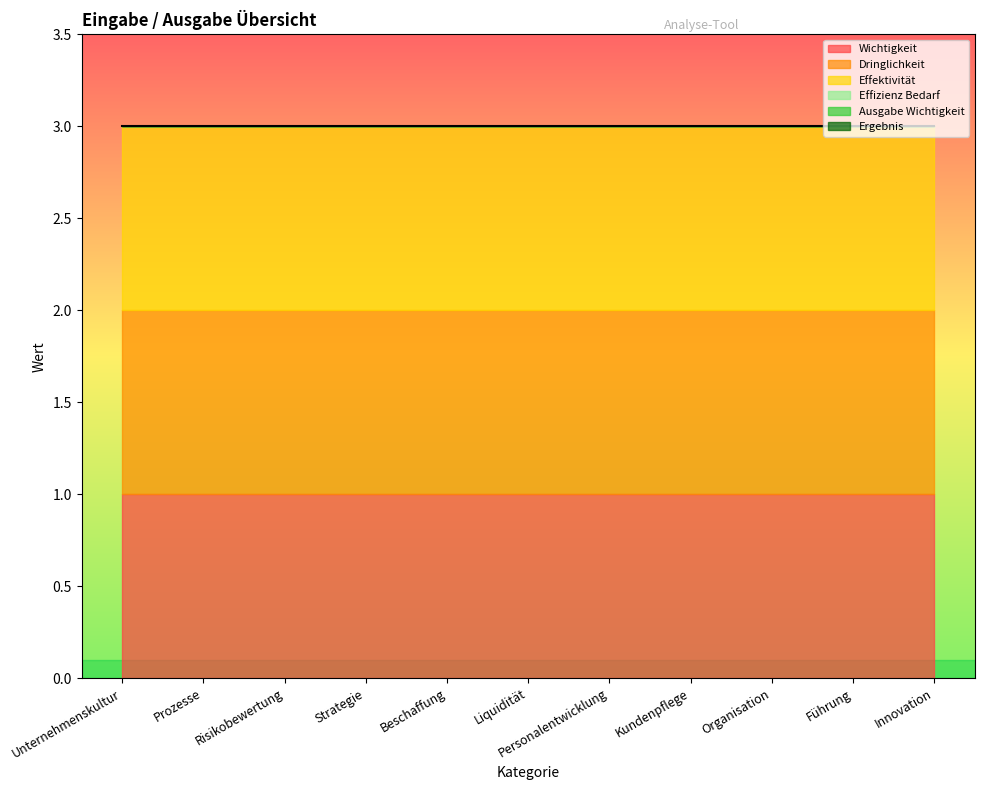

What is the label of the 11th point from the right?

Unternehmenskultur